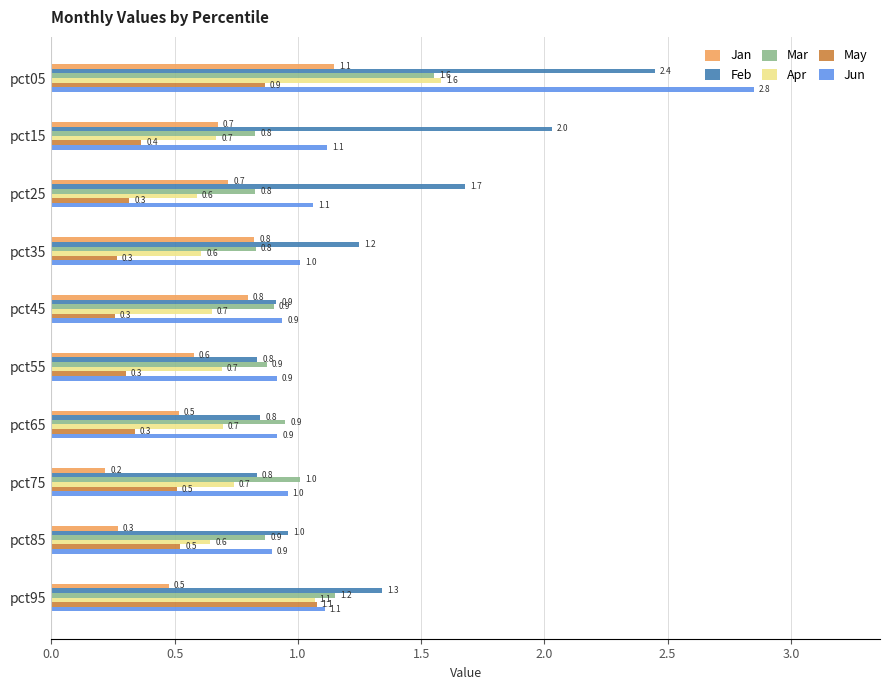

What is the minimum value for Feb?

0.8